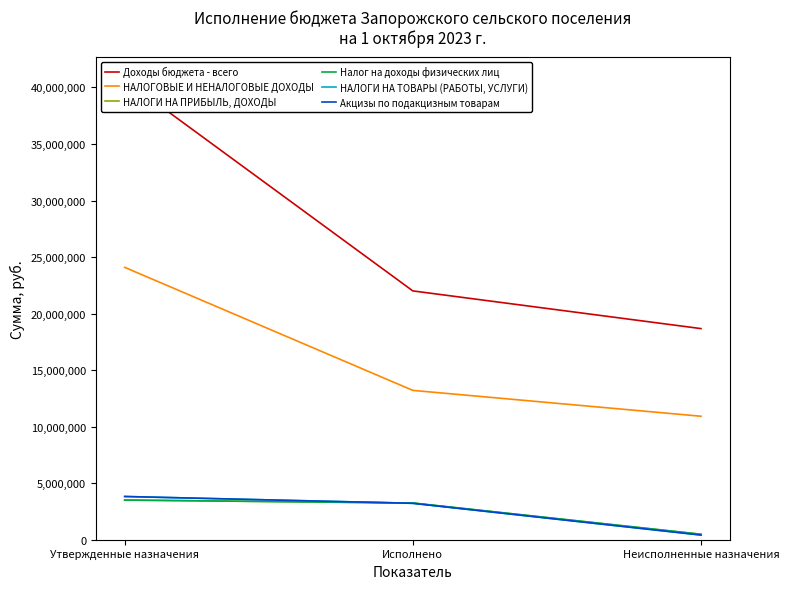

What is the minimum value shown in the chart?

409873.2